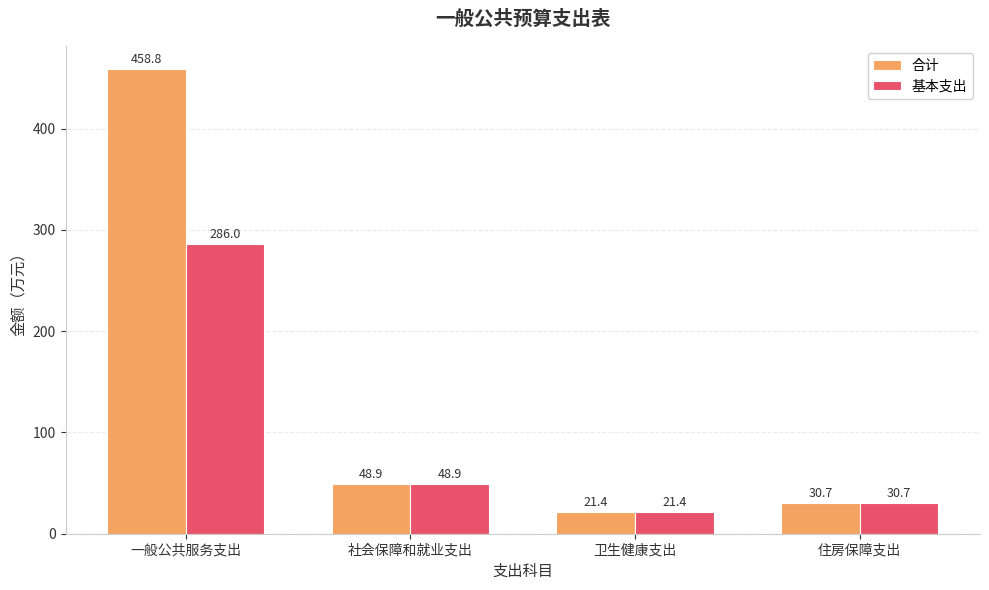

Reading left to right, what are all the values shown in this chart?

合计: 一般公共服务支出=458.8	社会保障和就业支出=48.9	卫生健康支出=21.4	住房保障支出=30.7
基本支出: 一般公共服务支出=286.0	社会保障和就业支出=48.9	卫生健康支出=21.4	住房保障支出=30.7